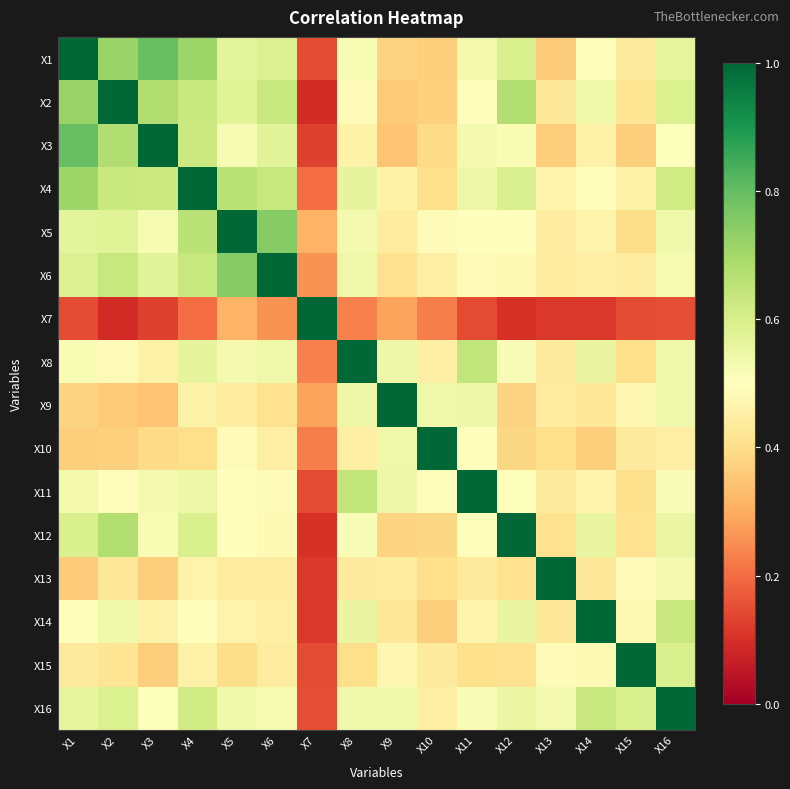

Count the number of data series in this chart.

16